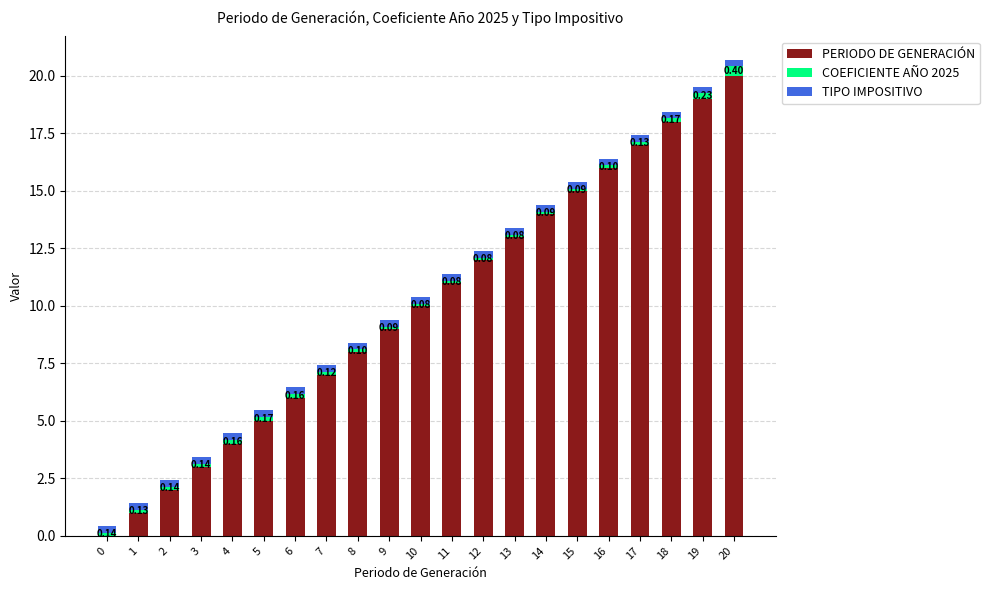

What is the average value of the PERIODO DE GENERACIÓN series?

10.0